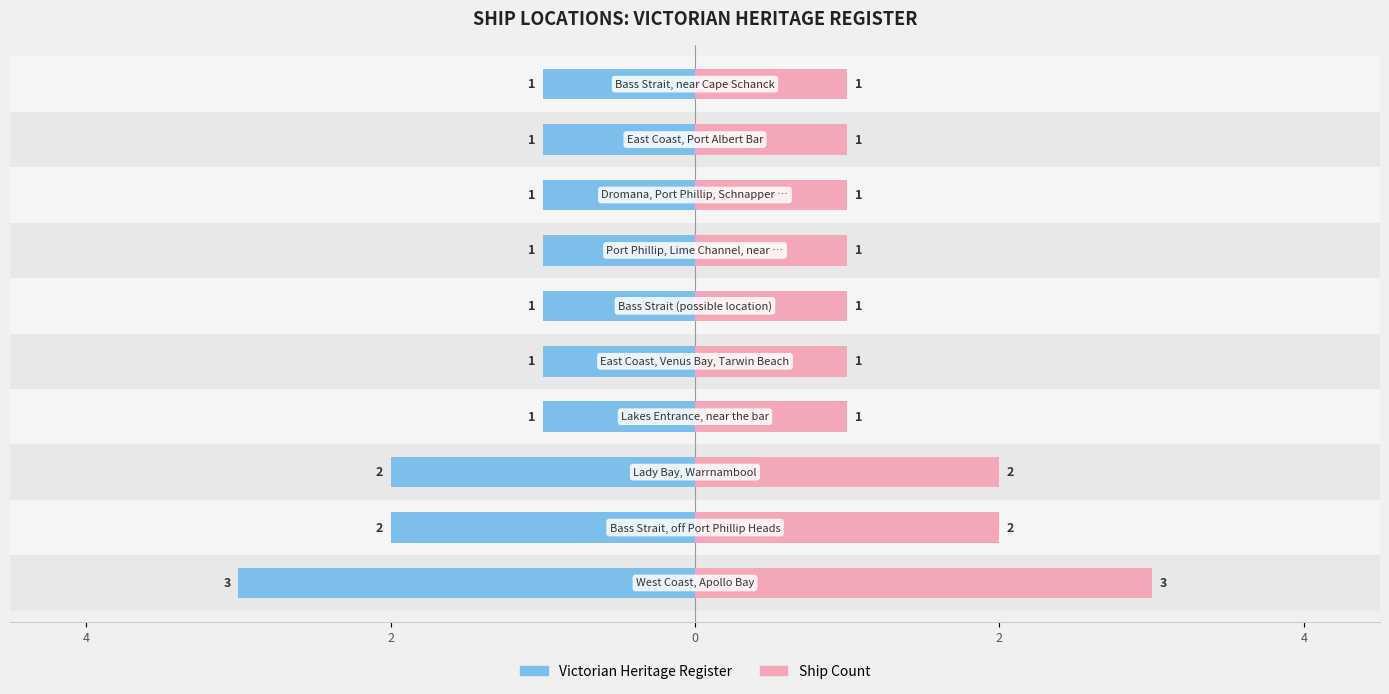

The value of Victorian Heritage Register at 2 is -1. True or false?

False